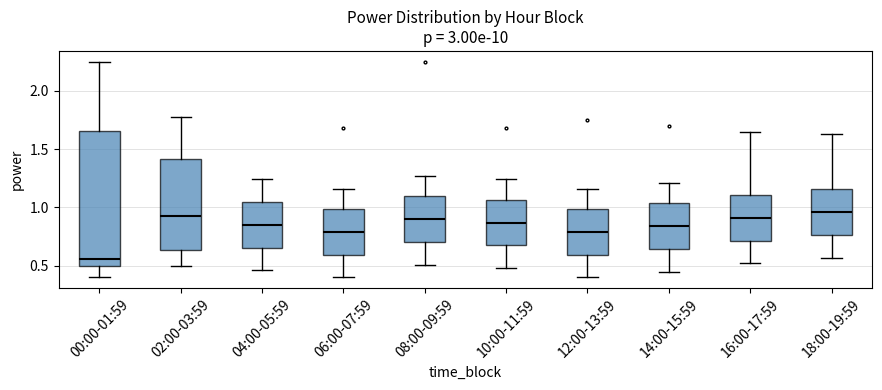

Where does the upper whisker of the box for 14:00-15:59 end on the y-axis? The values are not printed on the chart, so give them approximately, as read against the axis.

1.20